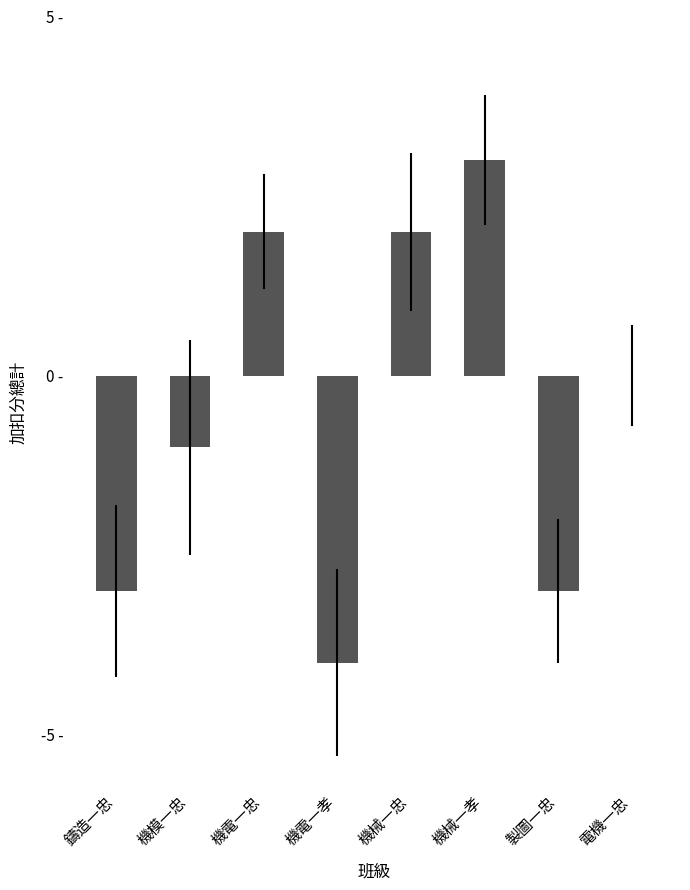

Reading left to right, extract all data points from this chart.

-3	-1	2	-4	2	3	-3	0